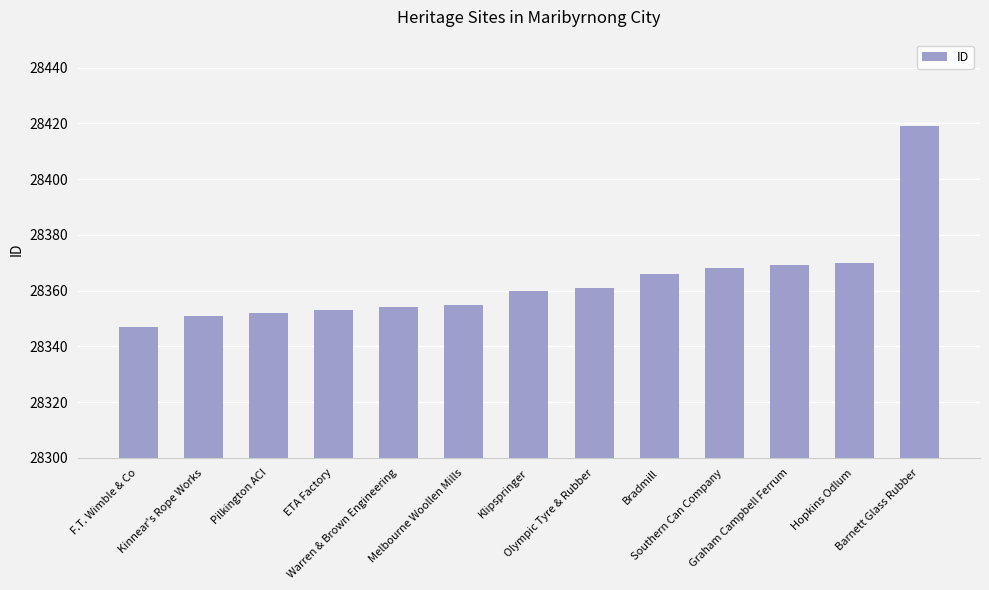

Reading left to right, extract all data points from this chart.

28347	28351	28352	28353	28354	28355	28360	28361	28366	28368	28369	28370	28419